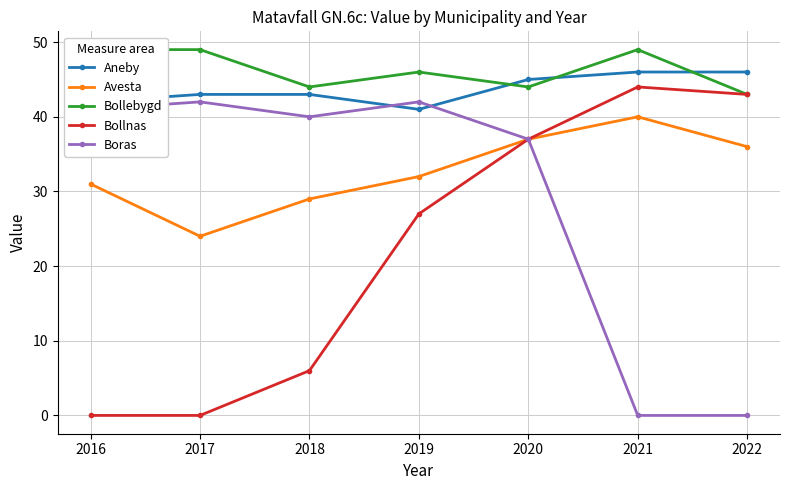

Reading left to right, extract all data points from this chart.

Aneby: 42	43	43	41	45	46	46
Avesta: 31	24	29	32	37	40	36
Bollebygd: 49	49	44	46	44	49	43
Bollnas: 0	0	6	27	37	44	43
Boras: 41	42	40	42	37	0	0